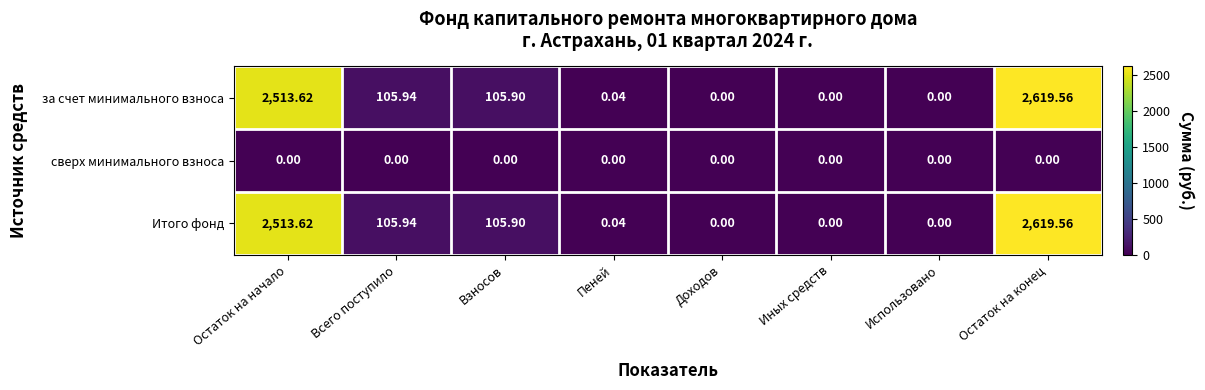

How many categories are shown in the chart?

8